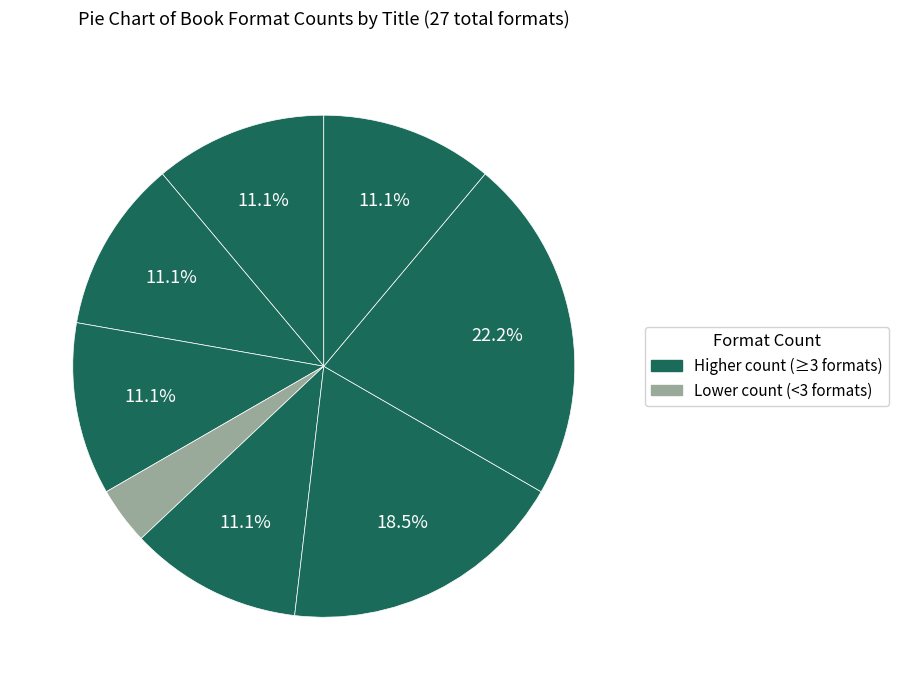

Which slice is the smallest?

Love Will See You Through